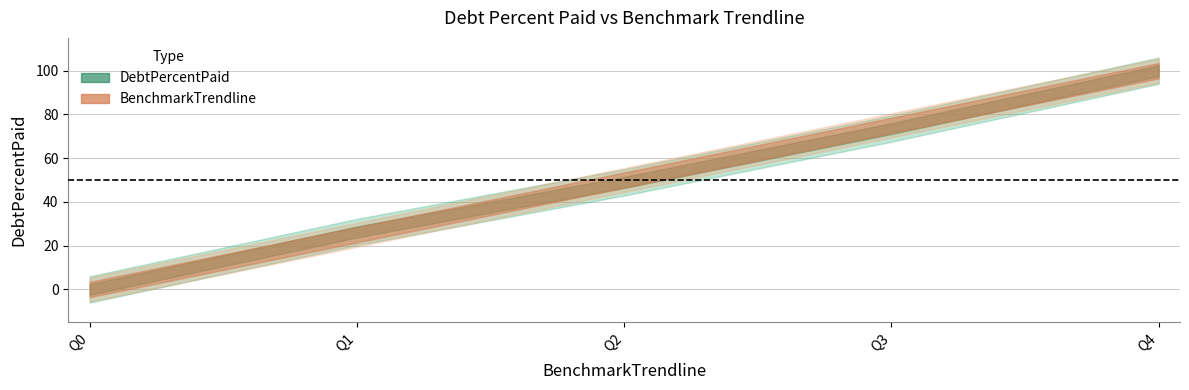

How many data points in BenchmarkTrendline are less than 50?

2